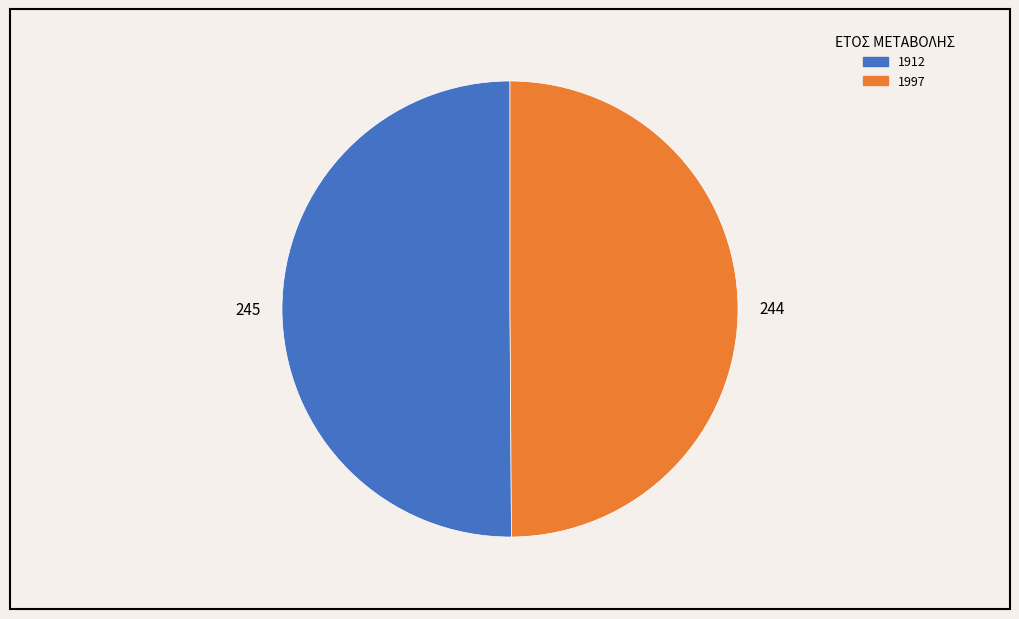

How many segments does this pie chart have?

2